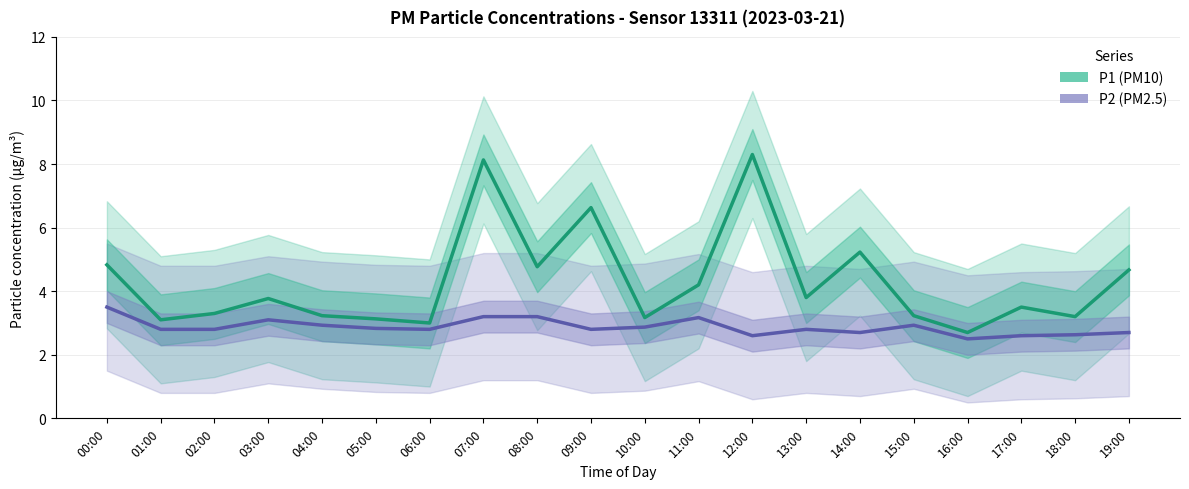

What is the total value across all series at 18:00?

5.8